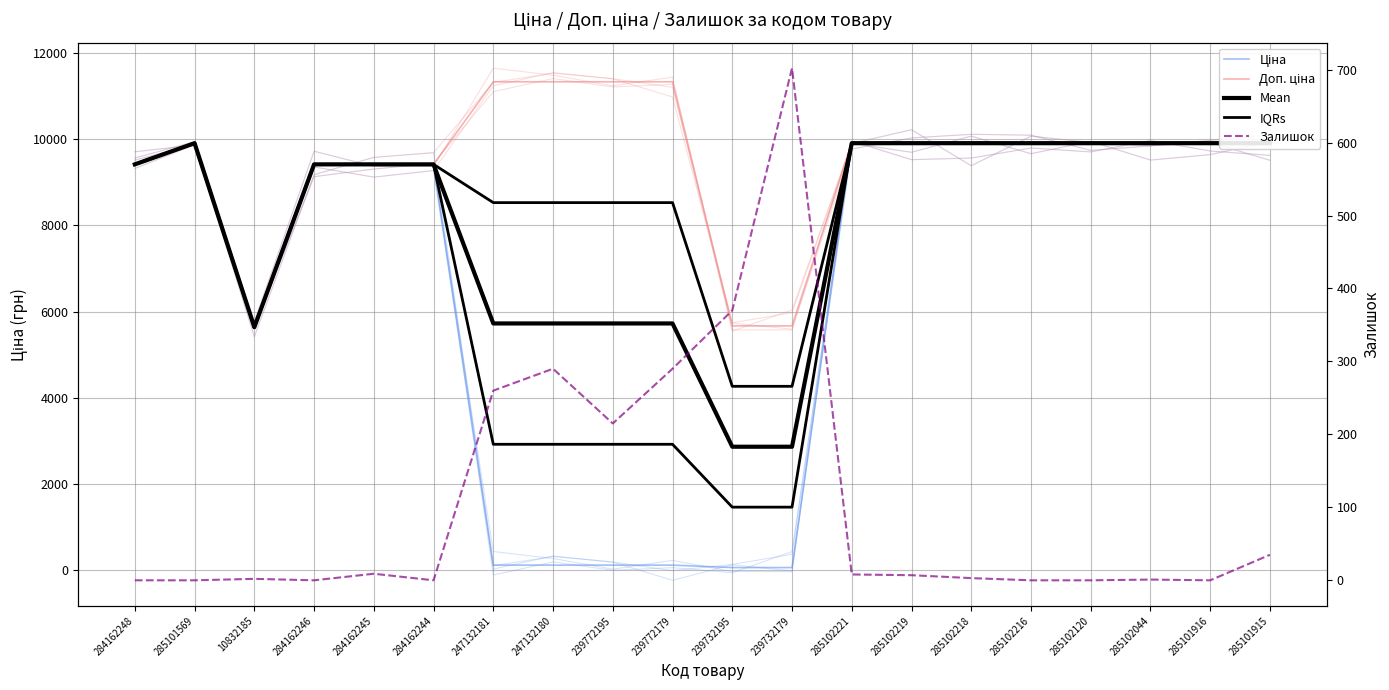

What is the difference between the highest and lowest values at 285102219?

9901.5